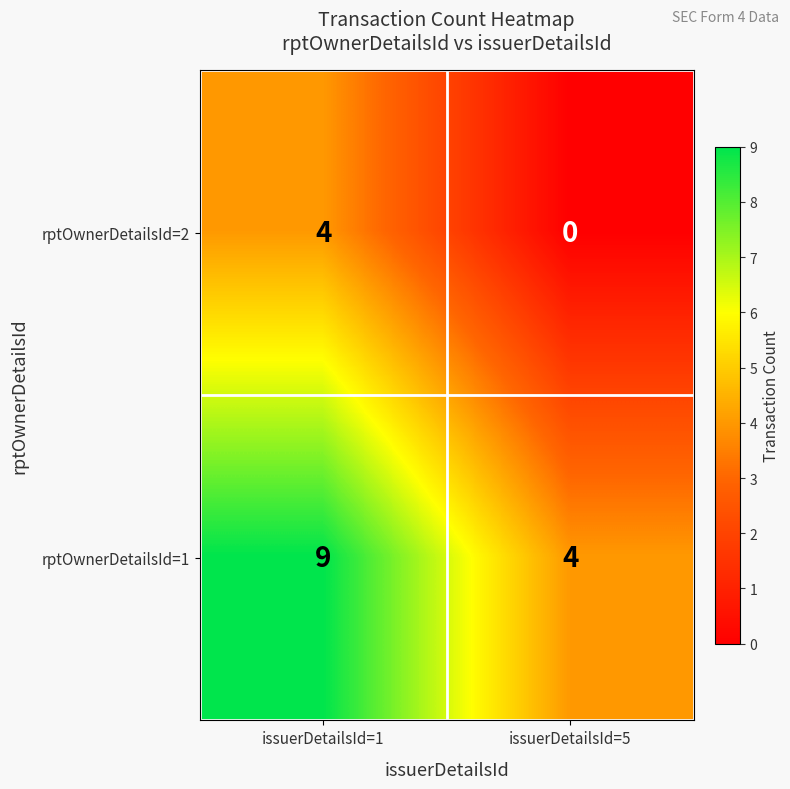

What is the maximum value shown in the chart?

9